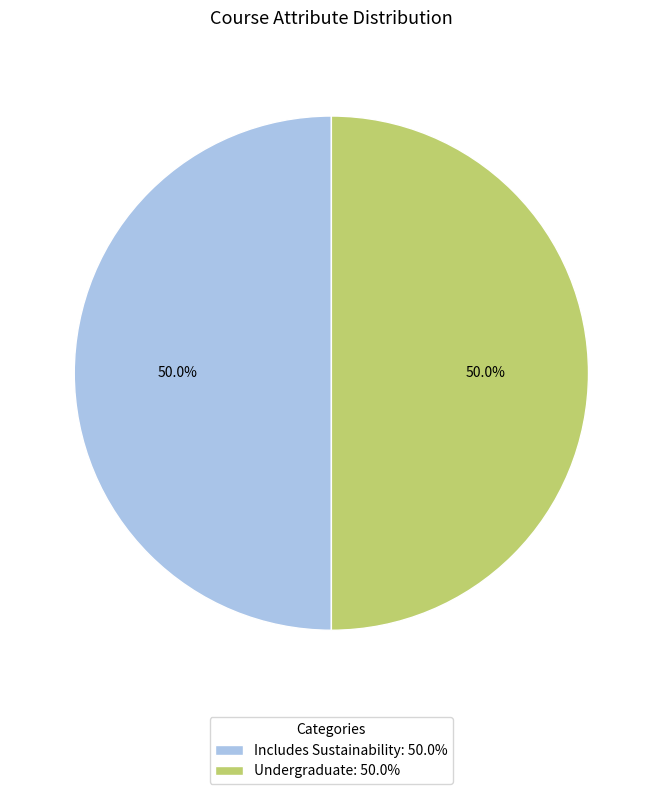

What percentage is NOT represented by Undergraduate: 50.0%?

50.0%